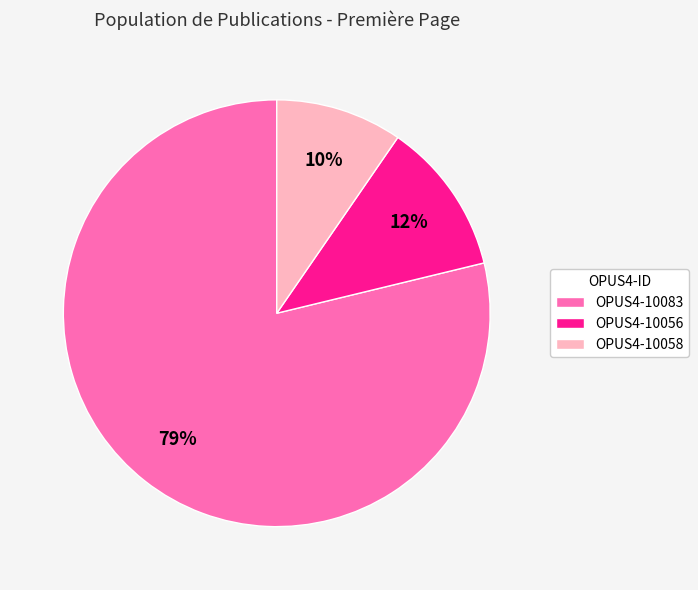

Which has a higher value, OPUS4-10056 or OPUS4-10083?

OPUS4-10083